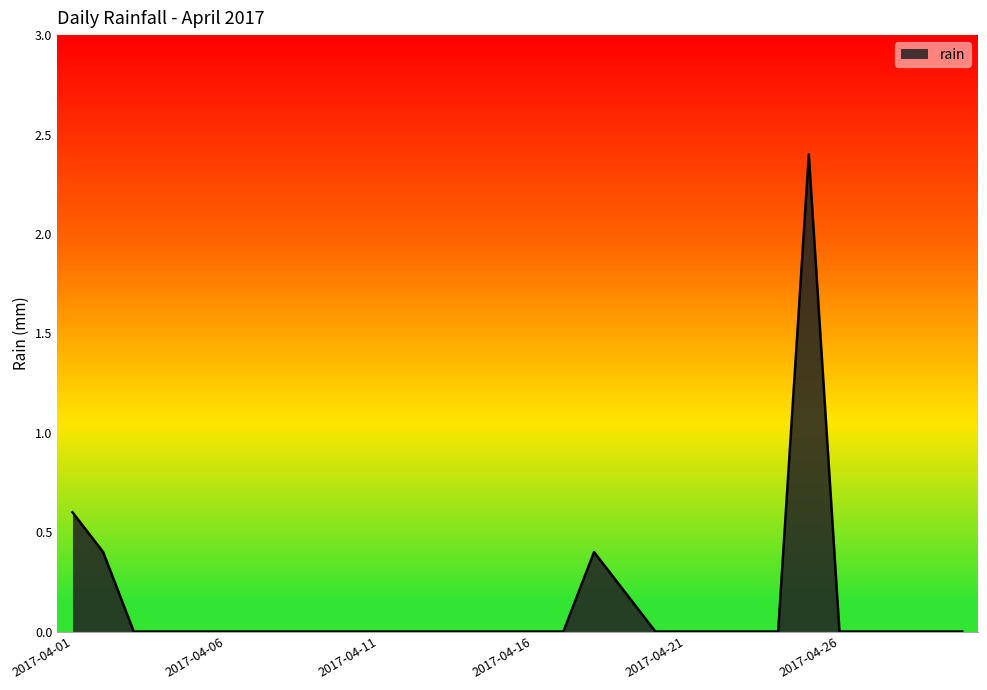

What is the greatest value displayed?

2.4